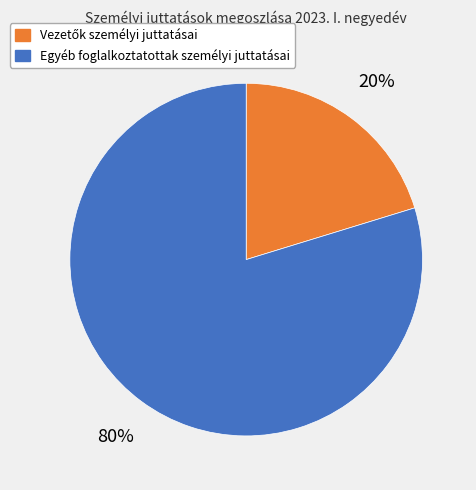

Is there any slice that represents more than half of the pie?

Yes